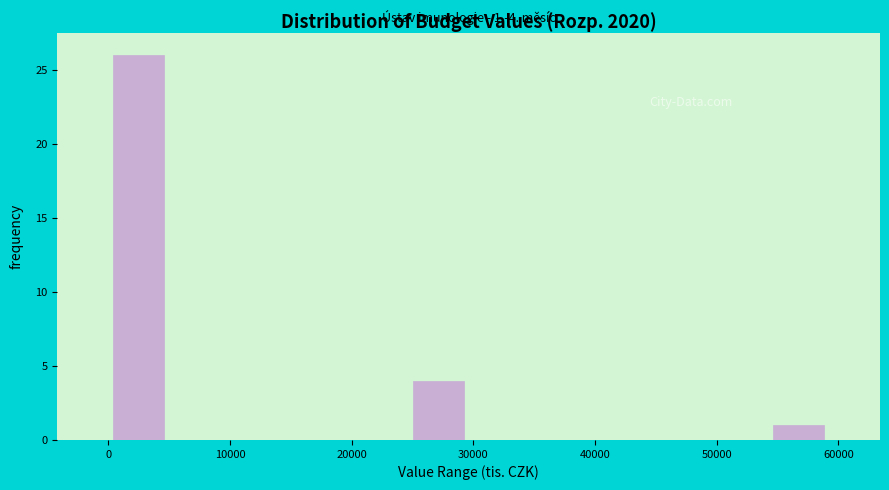

Over which range of the x-axis is the bar tallest?

0 to 5000